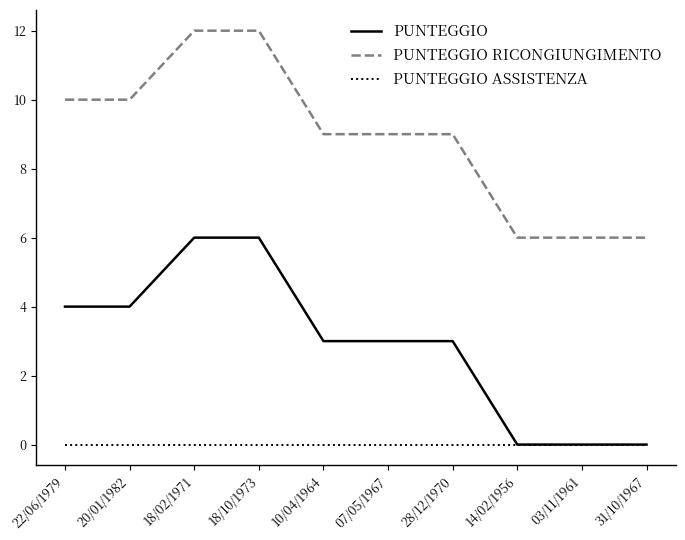

What is the highest value of the PUNTEGGIO series?

6